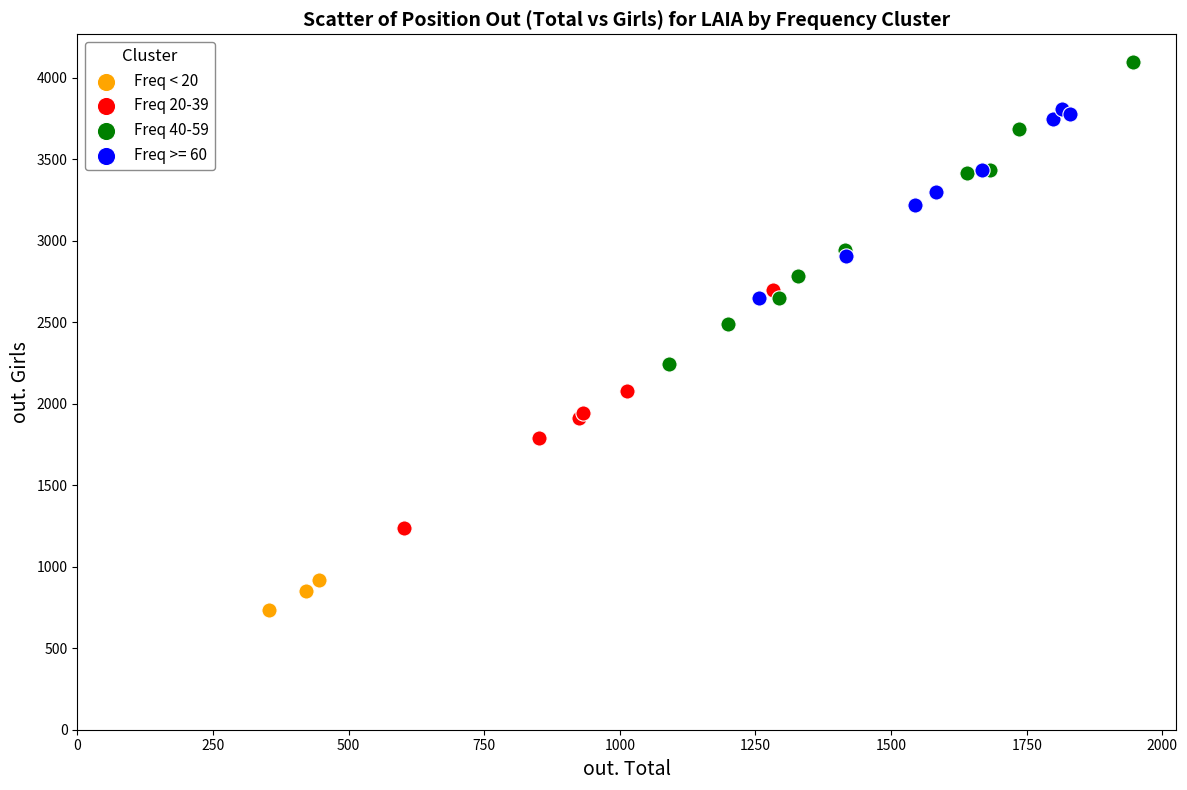

Which series contains the highest Y value?

Freq 40-59